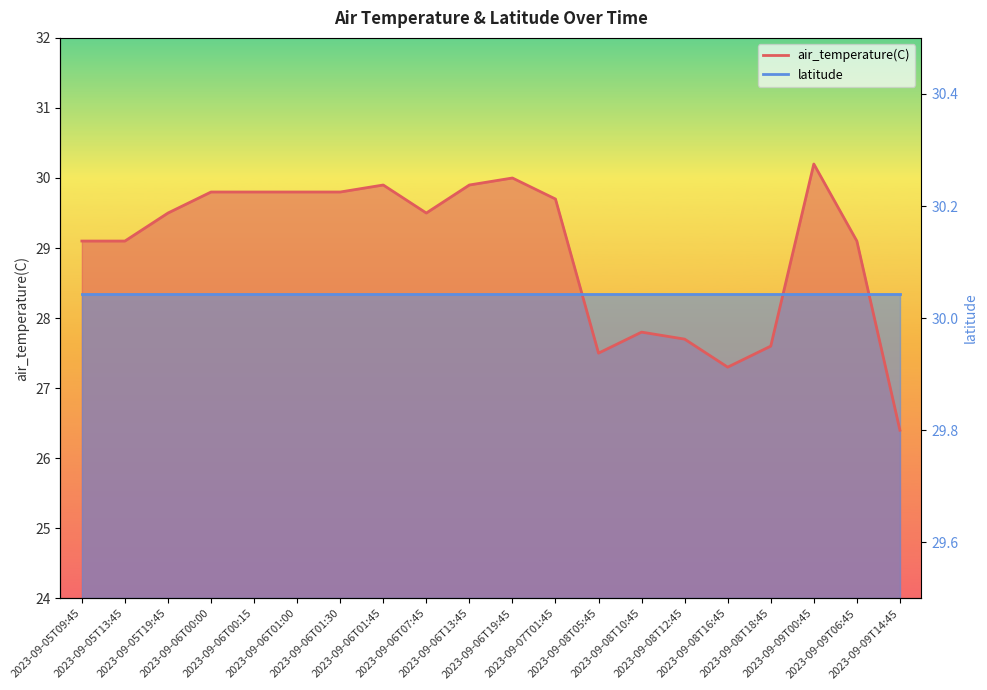

True or false: the data shows 29.9 at 2023-09-06T13:45.

True